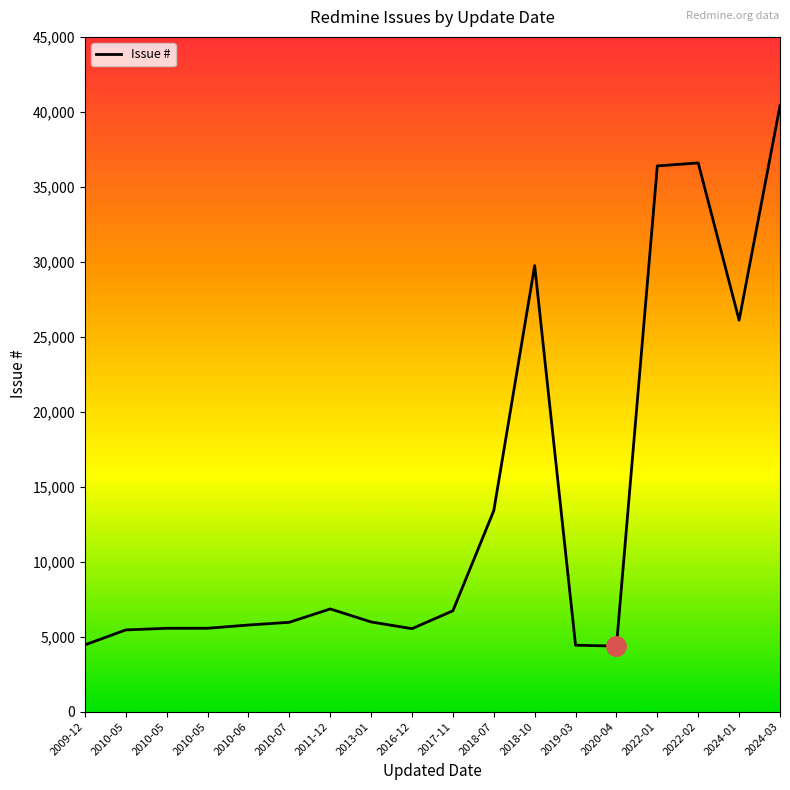

At which label does the data first exceed 5976?

2011-12